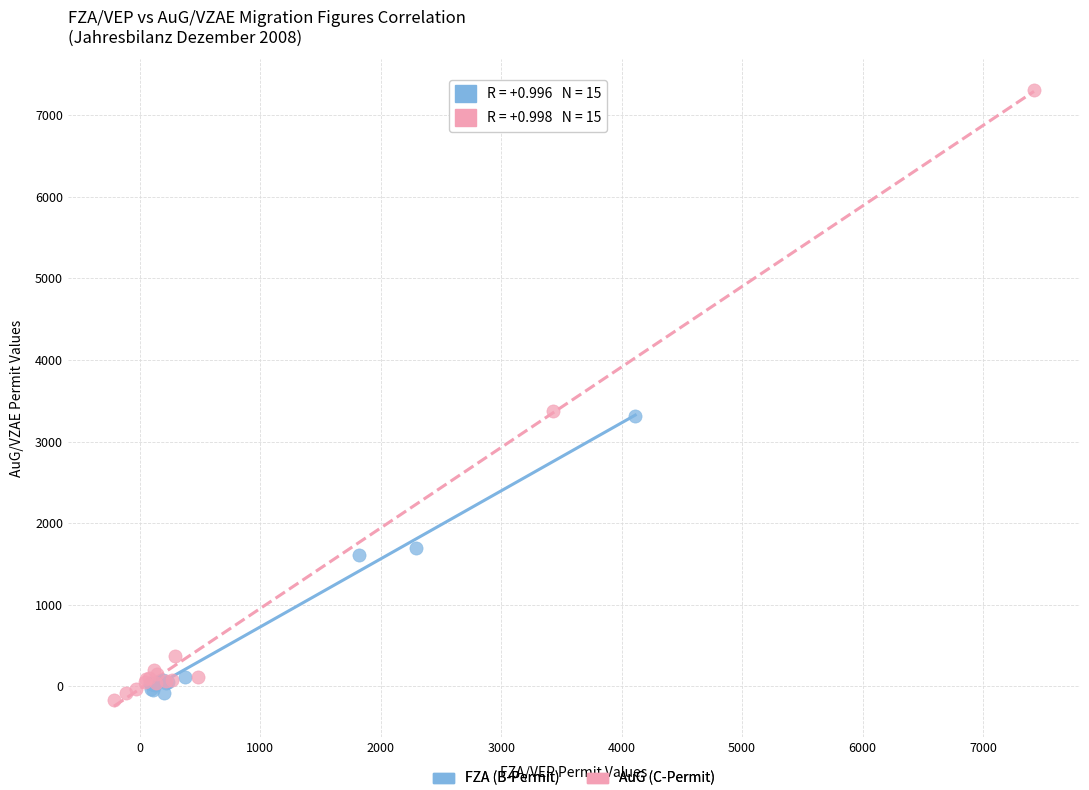

Which series contains the highest Y value?

AuG (C-Permit)